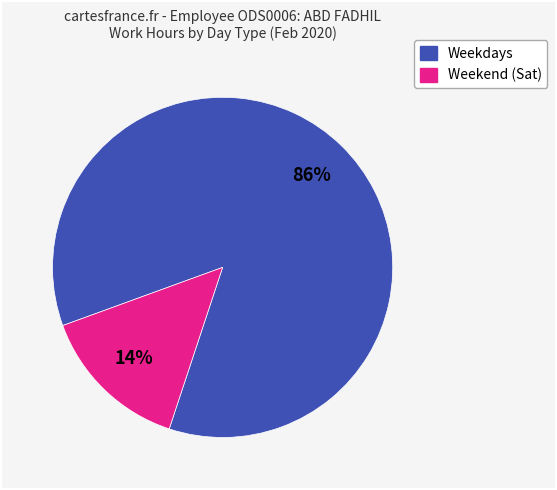

Is there any slice that represents more than half of the pie?

Yes